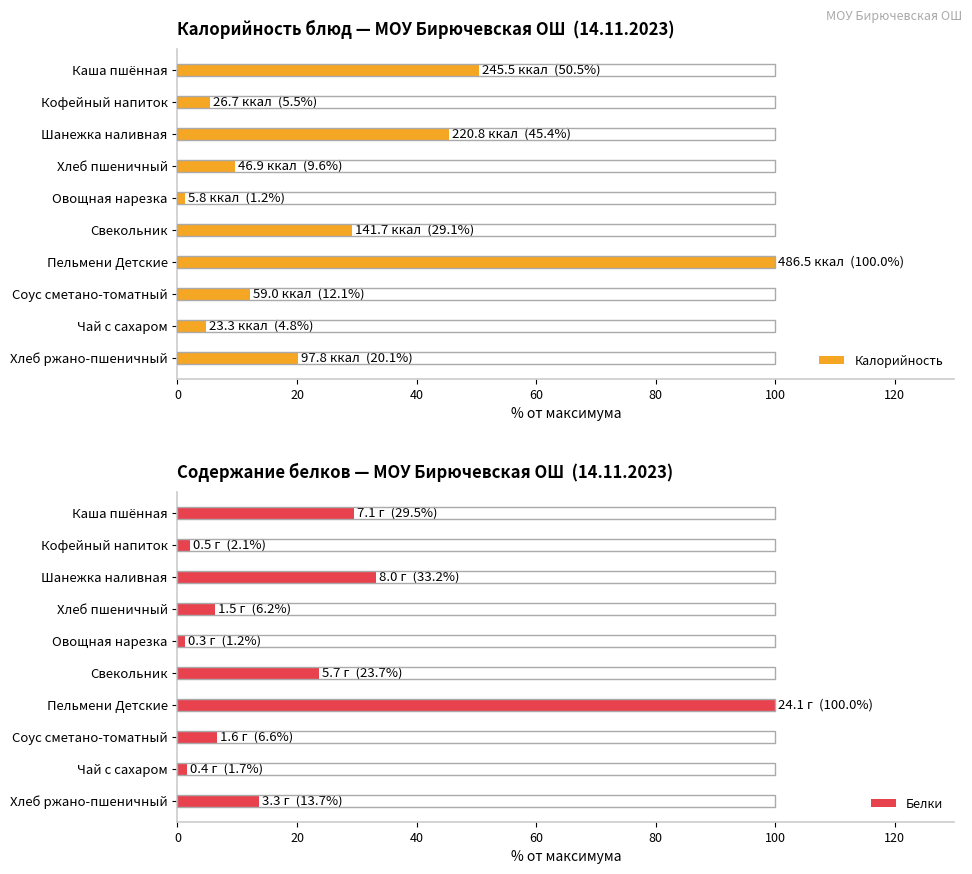

At which label does Белки reach its peak?

Пельмени Детские